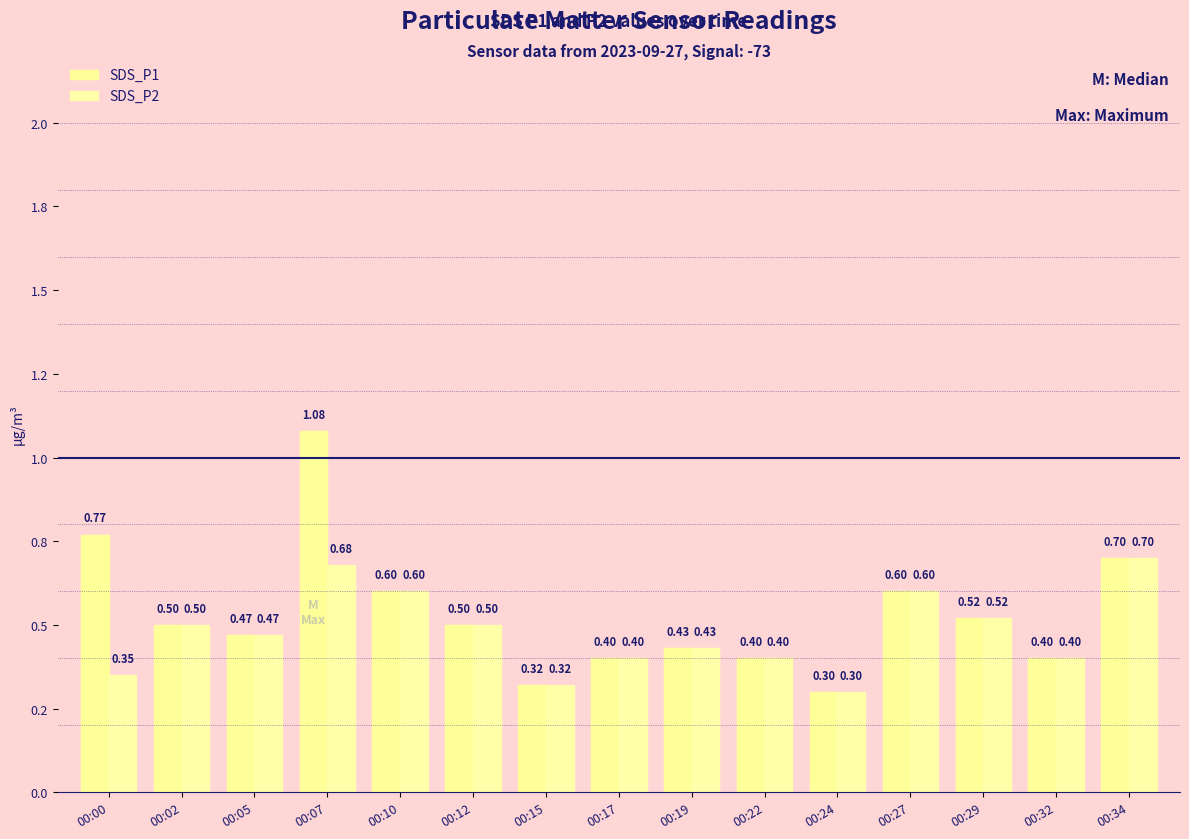

What are all the series names shown in the legend?

SDS_P1, SDS_P2